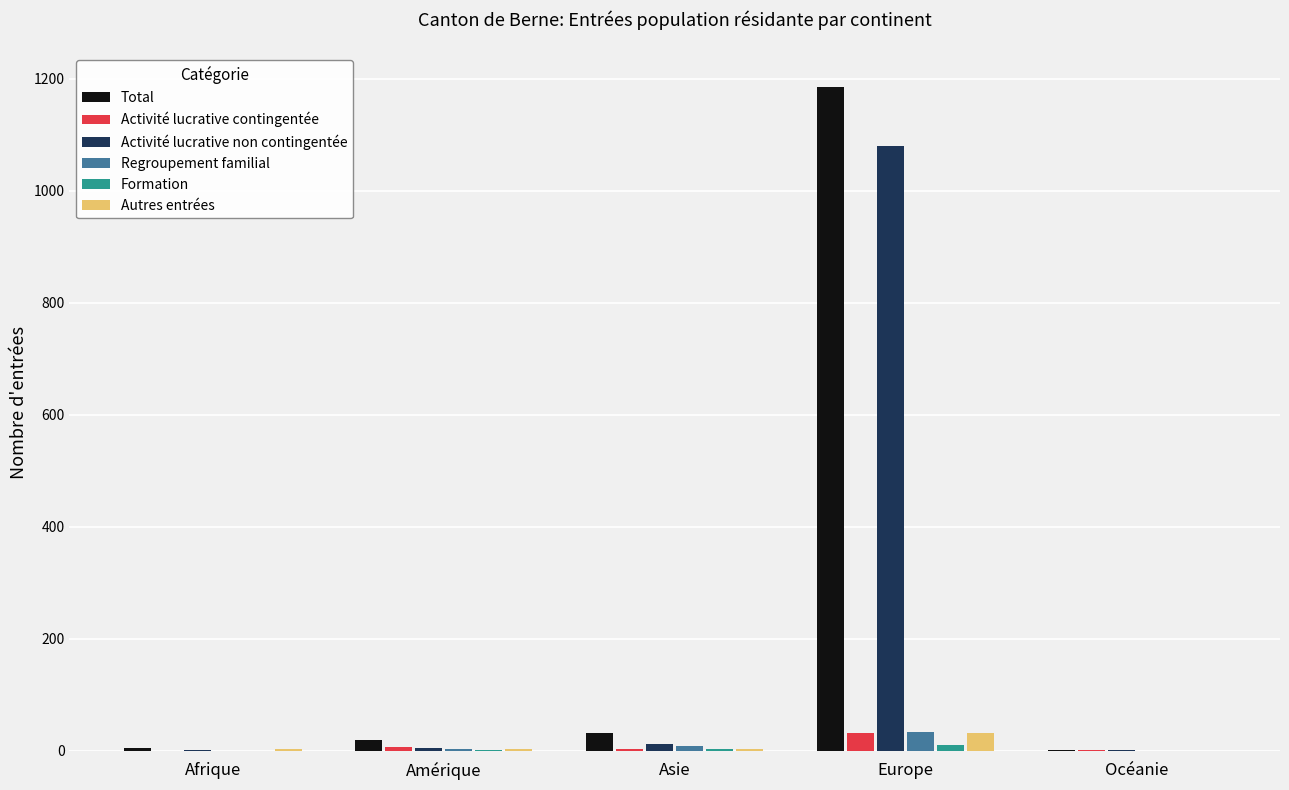

Which series has the largest total across all categories?

Total